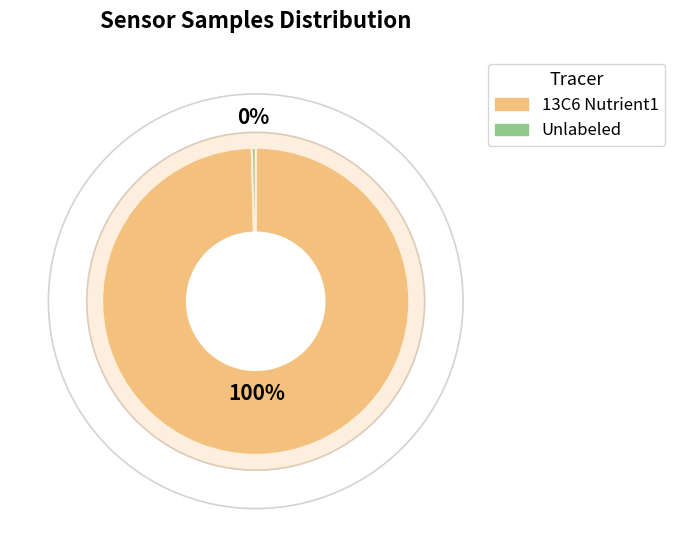

Do 28 and 28 together represent more than half of the pie?

No